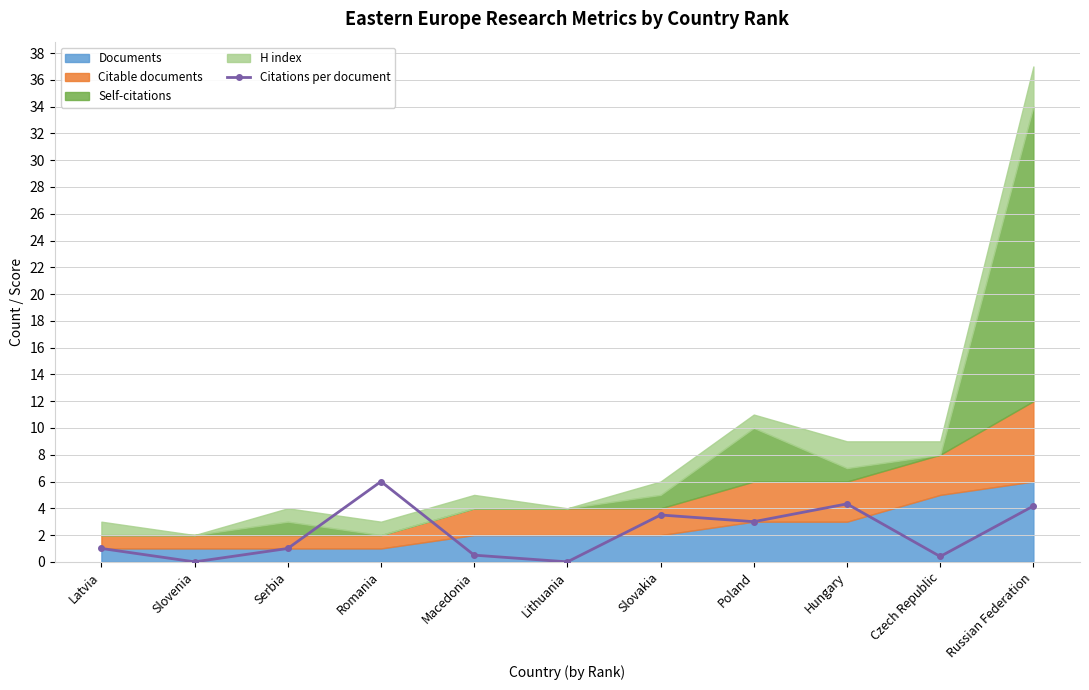

What position from the left is Romania?

4